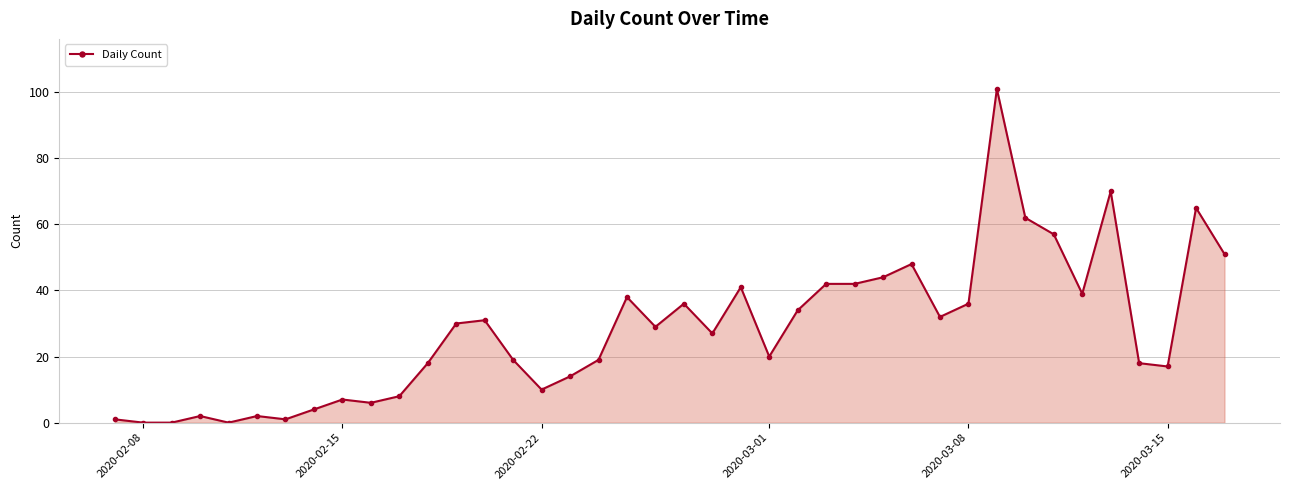

True or false: the data has more than 0 interior local peaks.

True